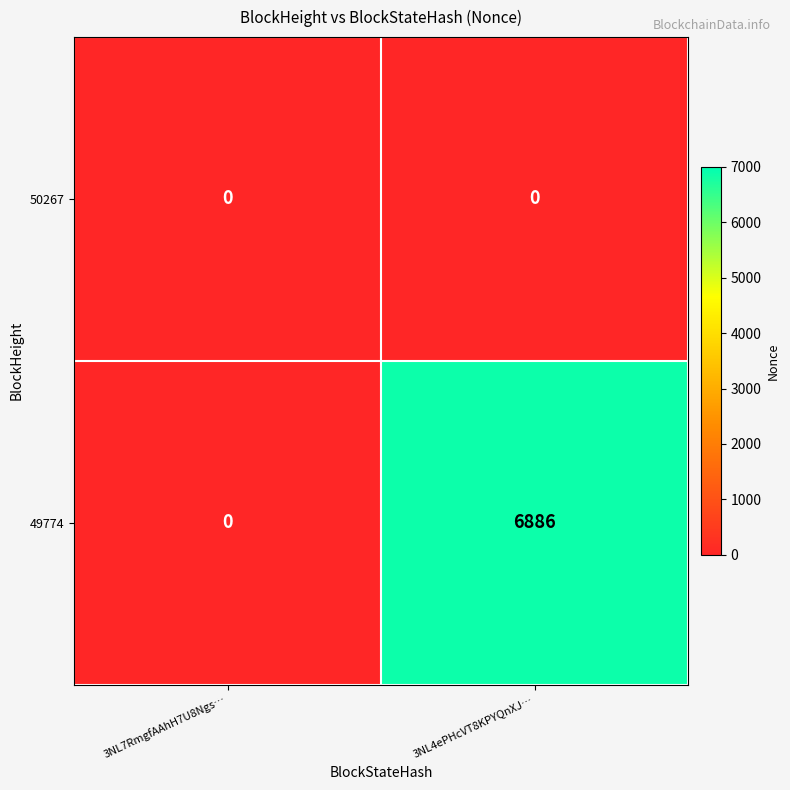

Reading right to left, extract all data points from this chart.

50267: 3NL4ePHcVT8KPYQnXJ…=0	3NL7RmgfAAhH7U8Ngs…=0
49774: 3NL4ePHcVT8KPYQnXJ…=6886	3NL7RmgfAAhH7U8Ngs…=0